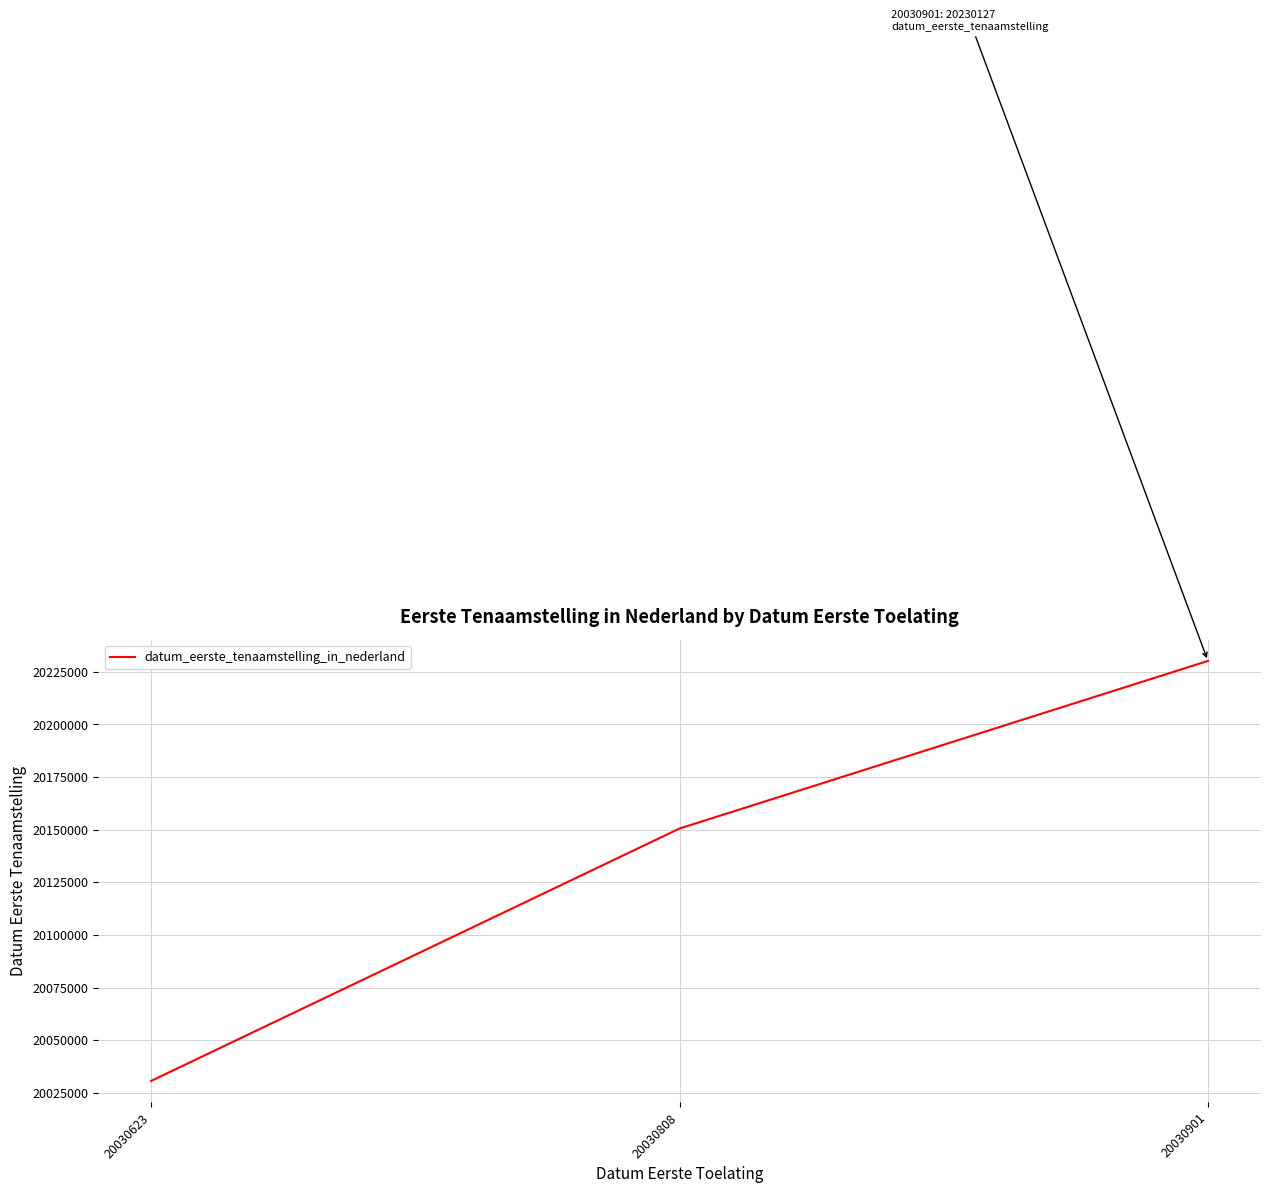

Which label corresponds to the largest value in the chart?

20030901